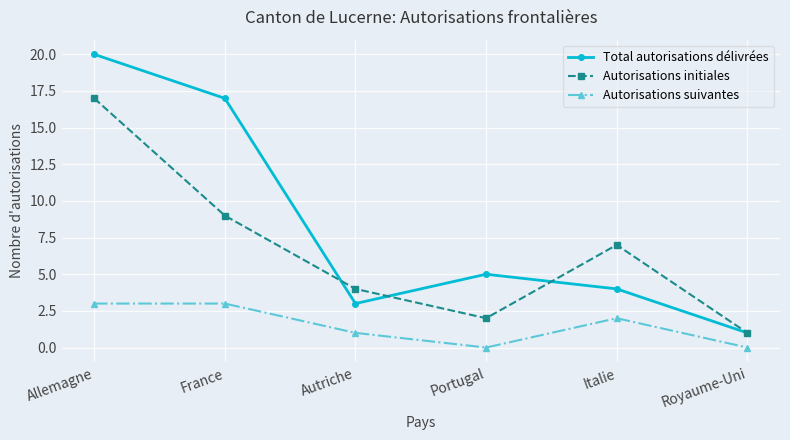

Between Portugal and Italie, which series saw the biggest shift?

Autorisations initiales